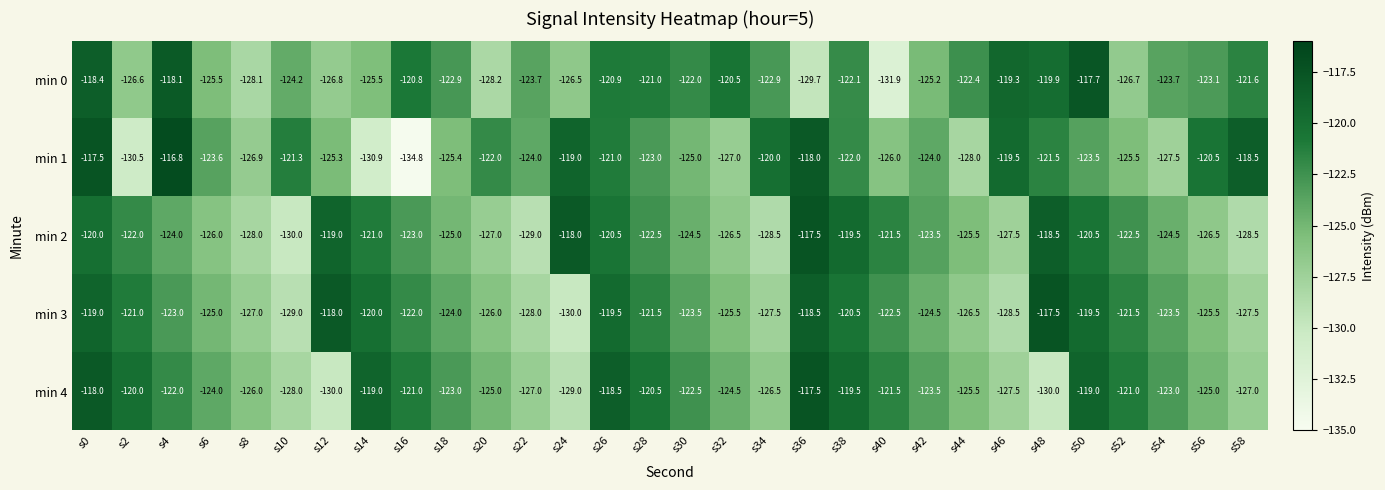

How many distinct data groups are displayed?

5